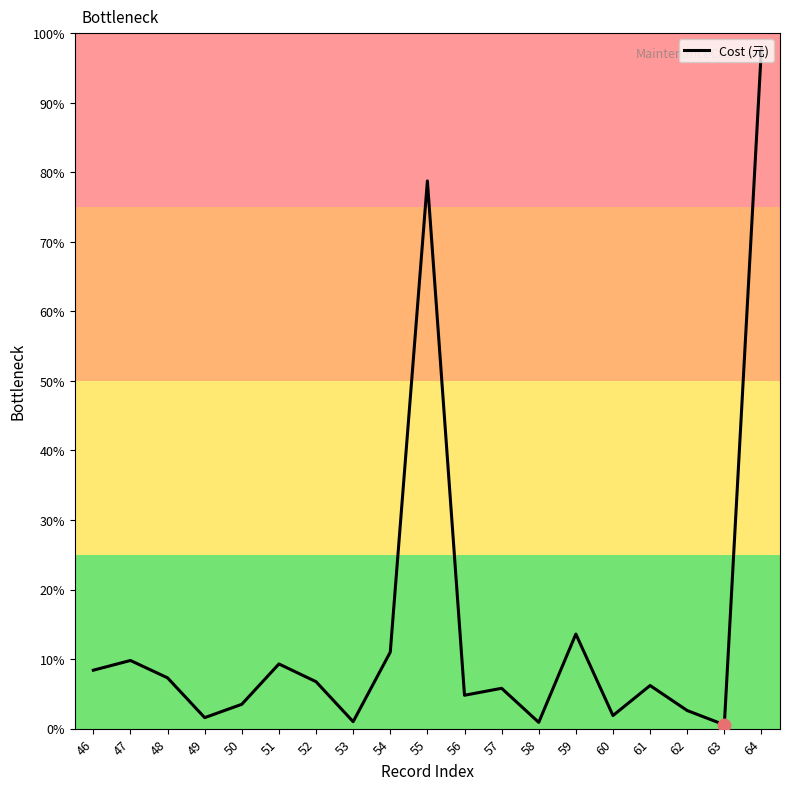

Is this an area chart (filled region under the line)?

No